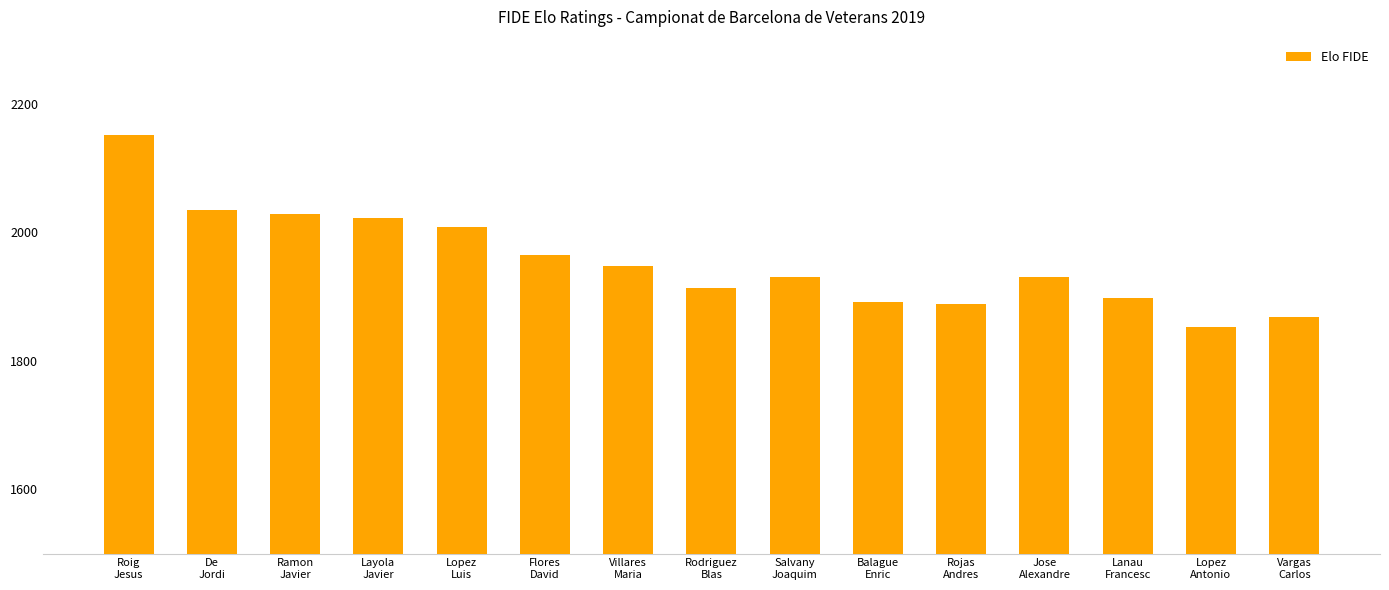

What is the minimum value shown in the chart?

1852